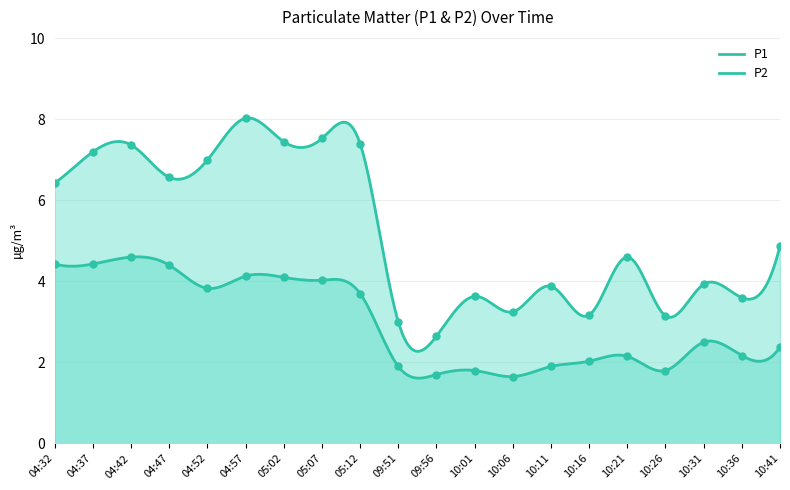

Which category has the highest value in the P2 series?

04:42